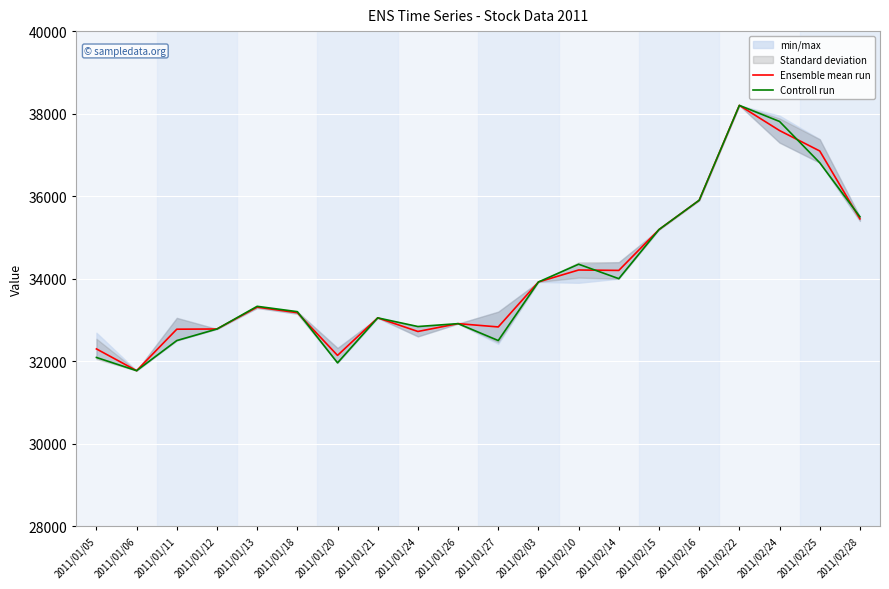

List the series in order of their overall mean, lowest first.

Controll run, Ensemble mean run